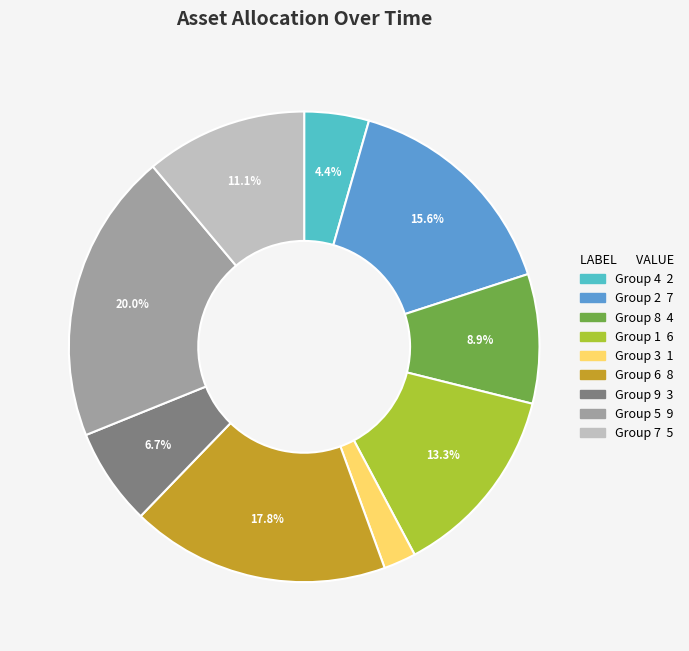

Does any single category account for the majority?

No